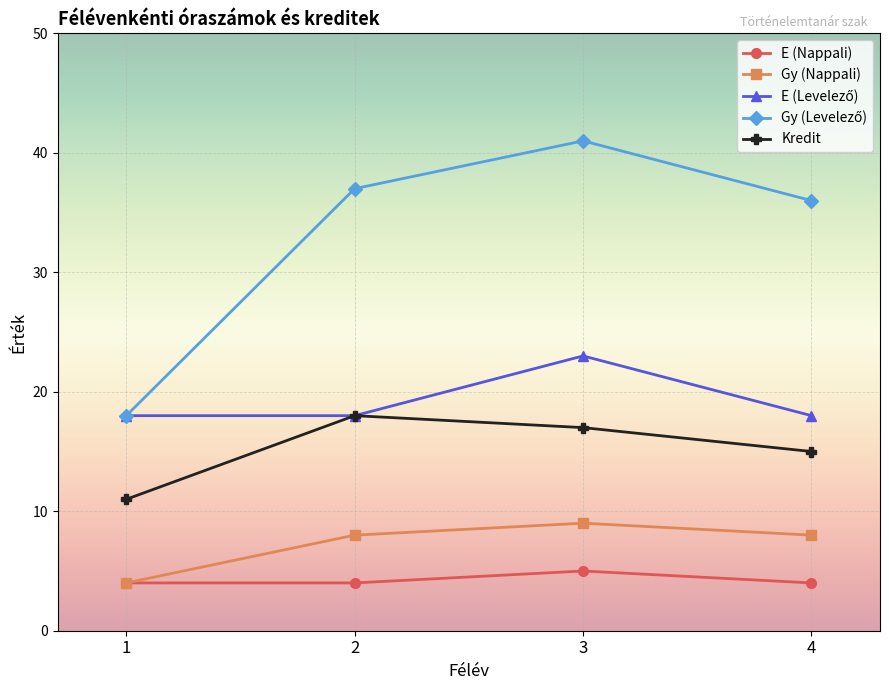

Is it true that Kredit equals 11 at 1?

True